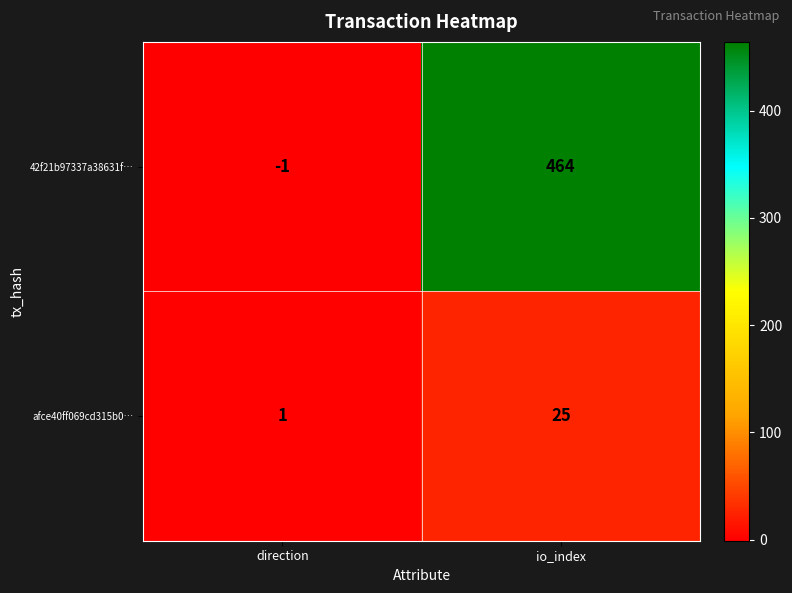

List the series in order of their overall mean, highest first.

42f21b97337a38631f…, afce40ff069cd315b0…